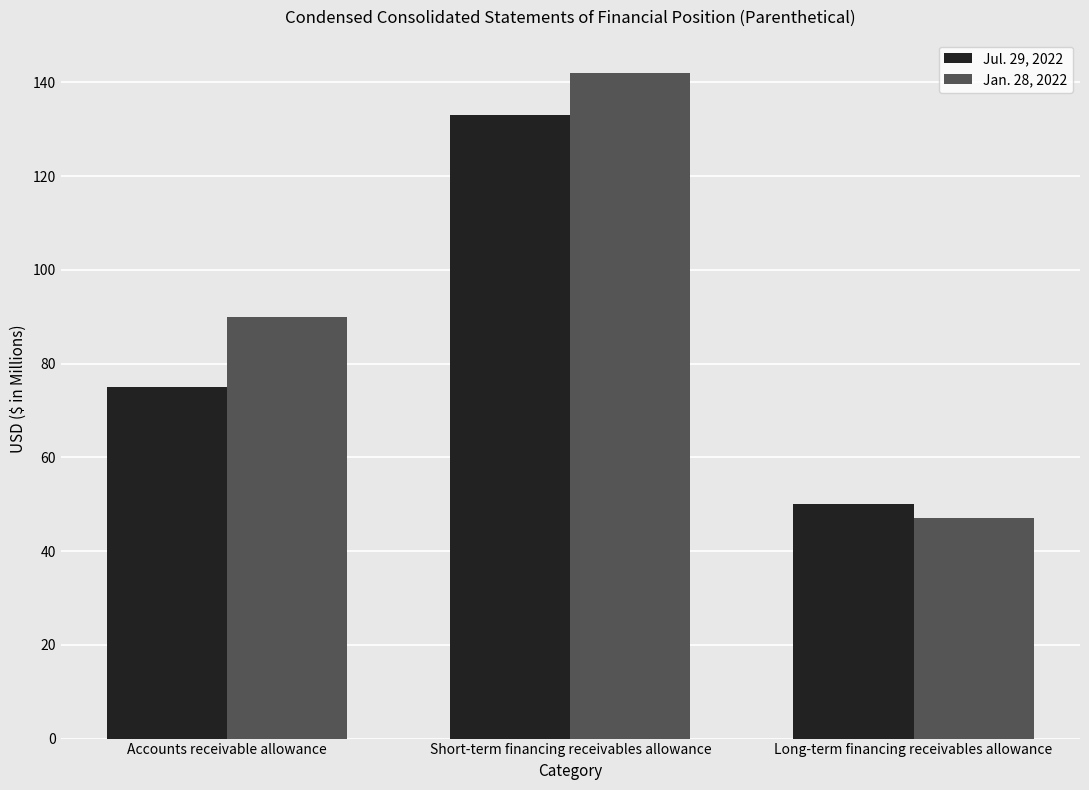

Count the number of categories in the chart.

3